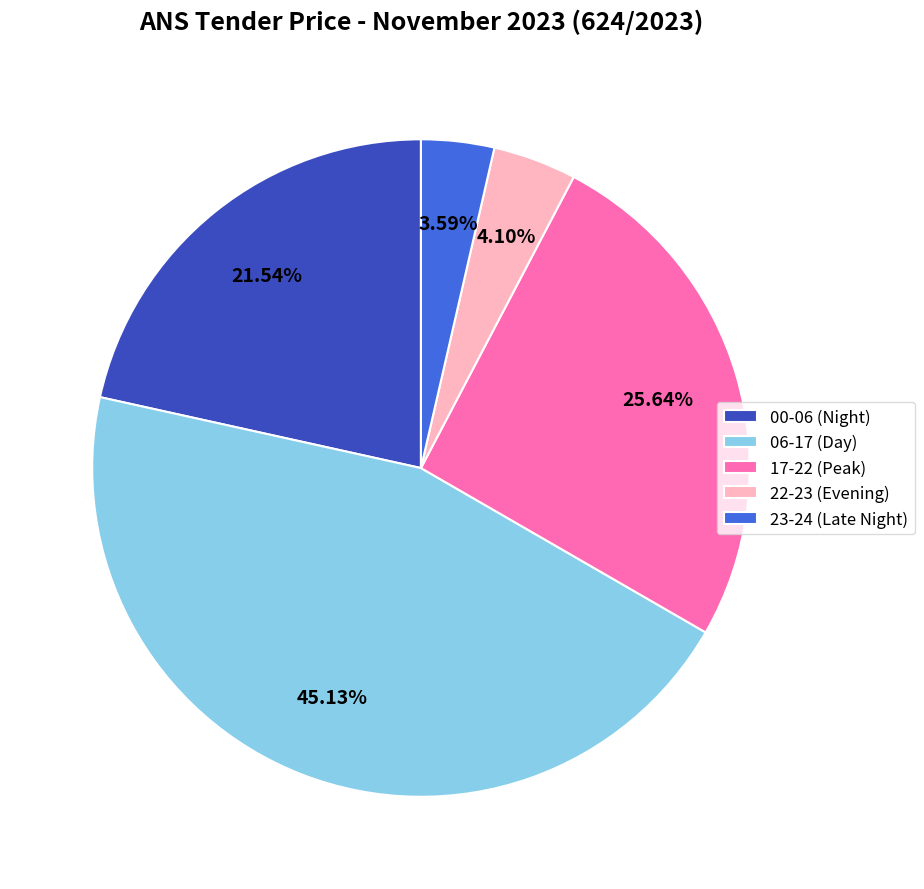

Do 00-06 (Night) and 23-24 (Late Night) together represent more than half of the pie?

No